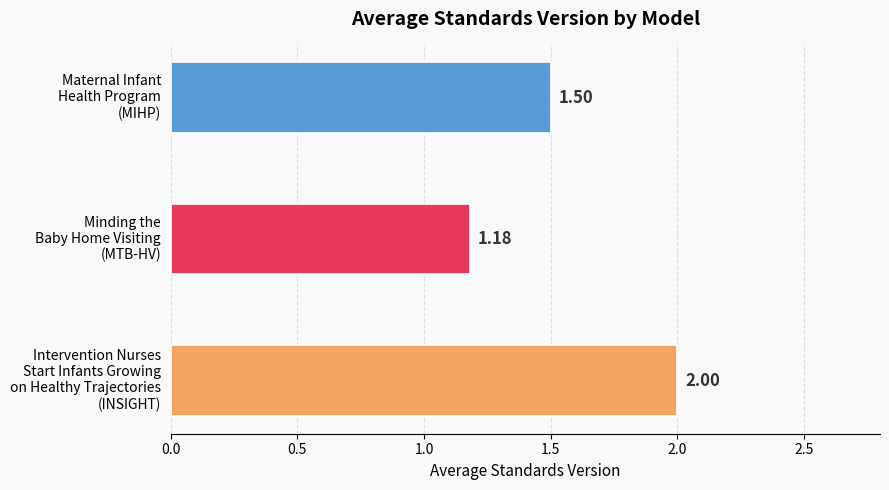

What is the average value?

1.6